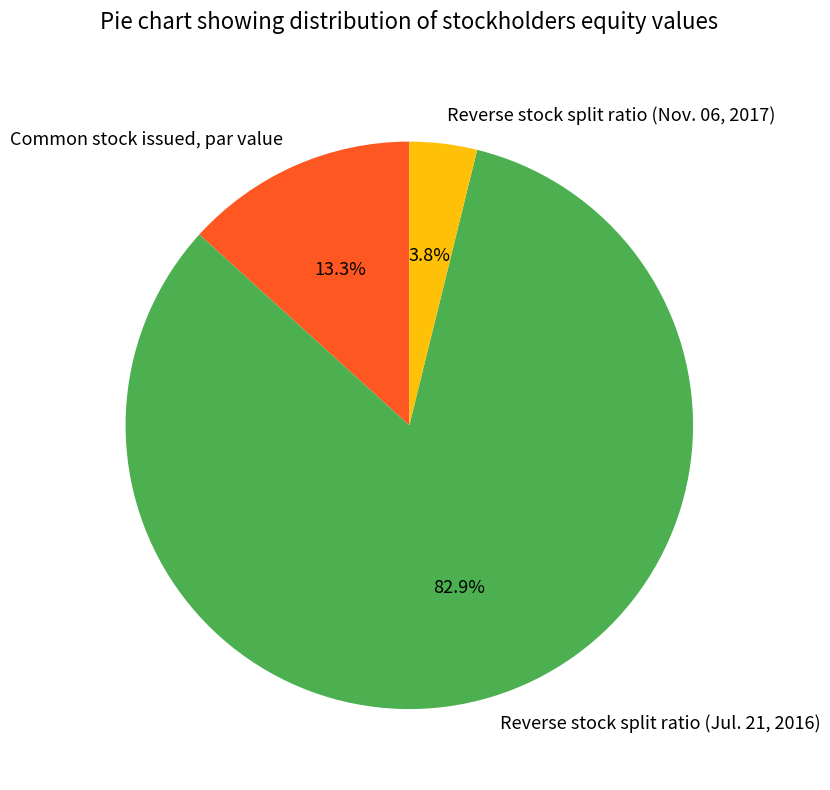

Between Reverse stock split ratio (Nov. 06, 2017) and Common stock issued, par value, which is larger?

Common stock issued, par value